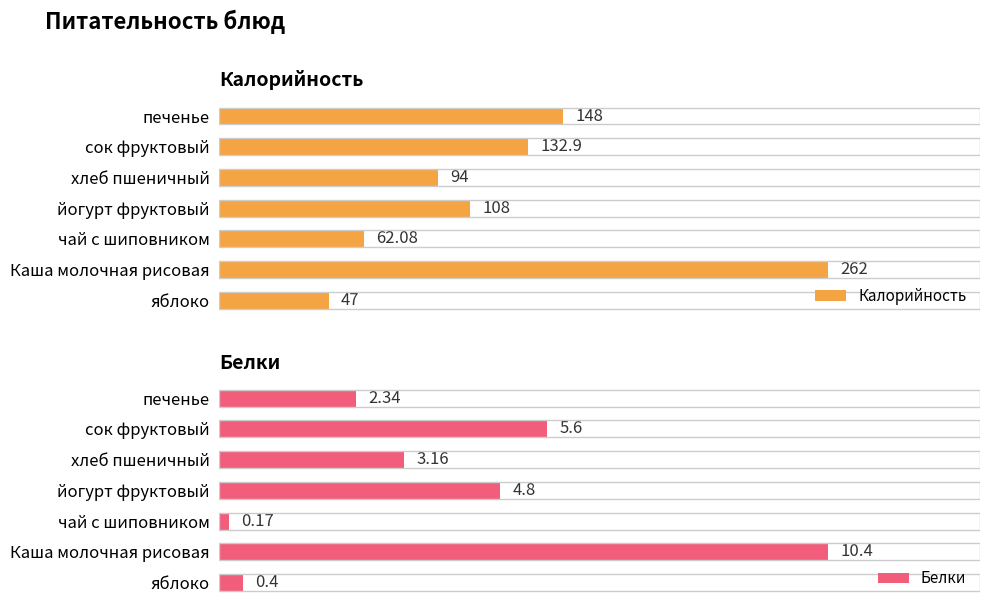

At how many categories does at least one series exceed 116?

3